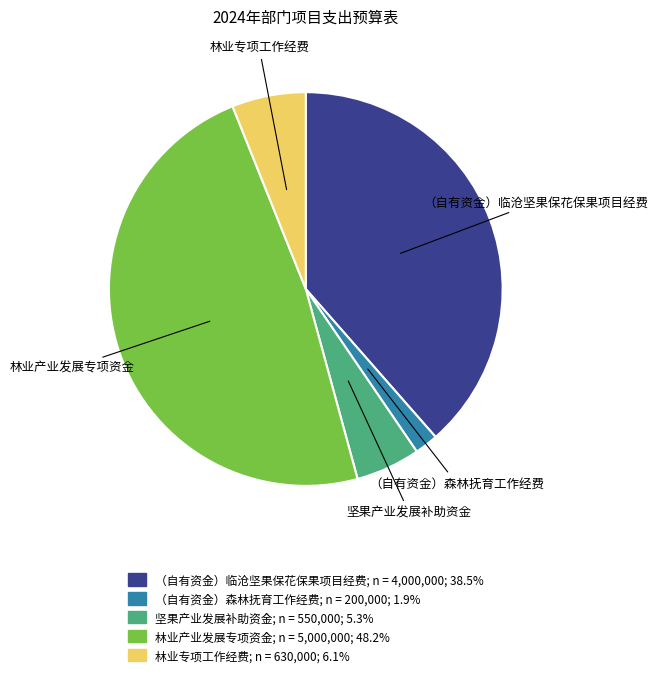

What is the ratio of the value at 林业产业发展专项资金 to the value at 林业专项工作经费?

7.9